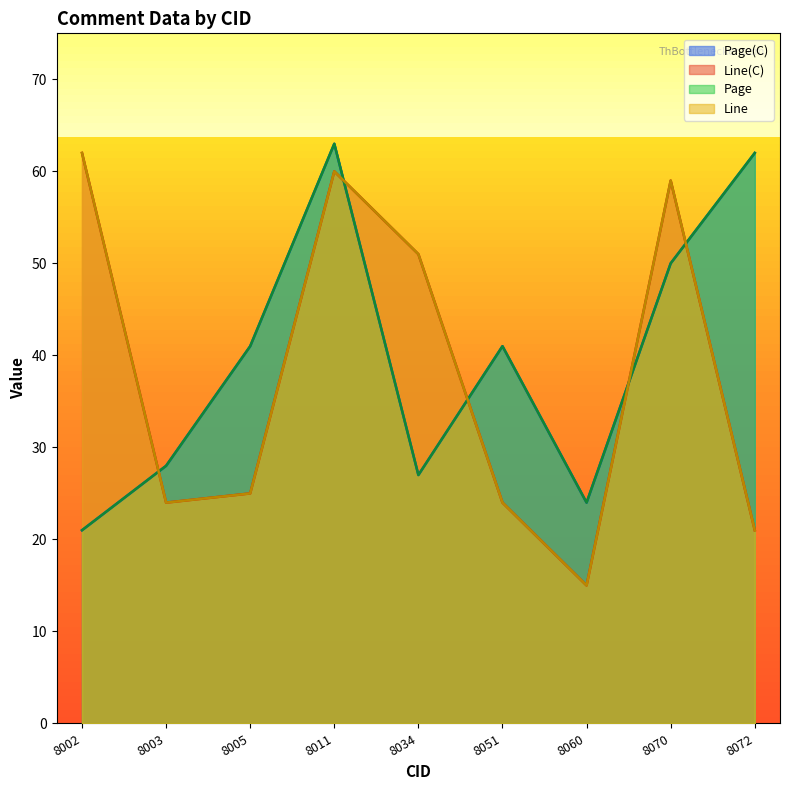

Which category has the highest value in the Page series?

8011